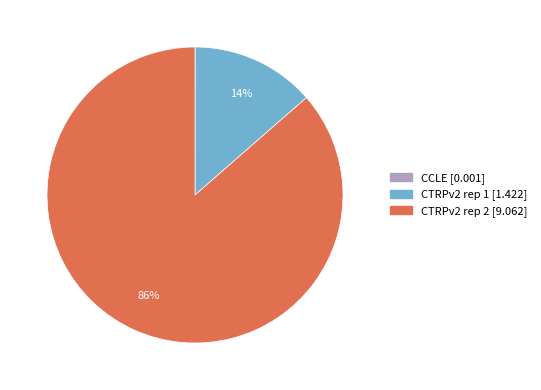

The CTRPv2 rep 2 slice represents 80% of the pie. True or false?

False